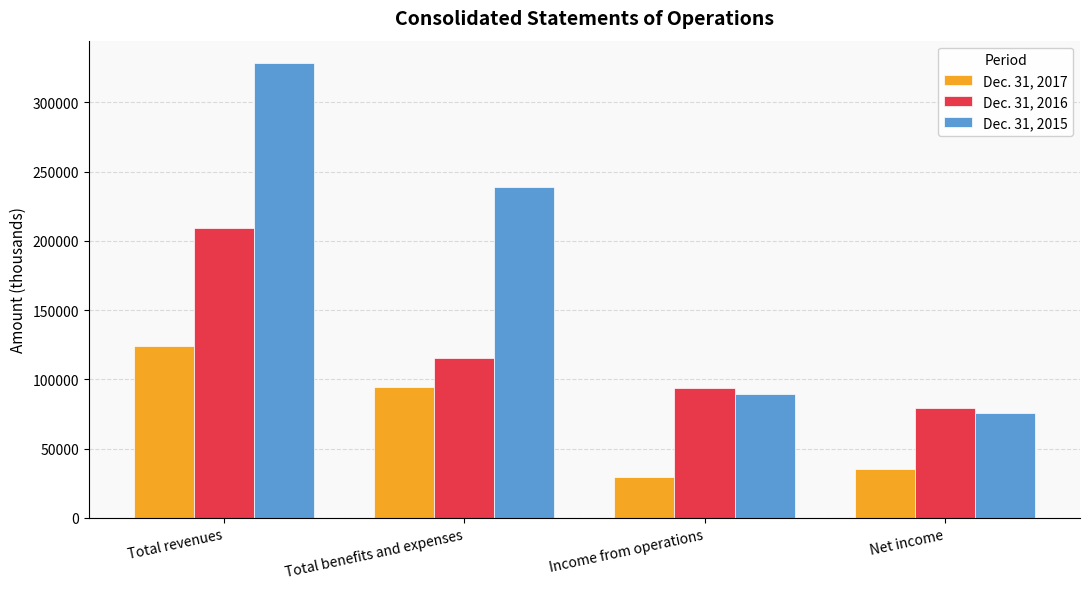

What is the label of the 2nd bar from the left?

Total benefits and expenses